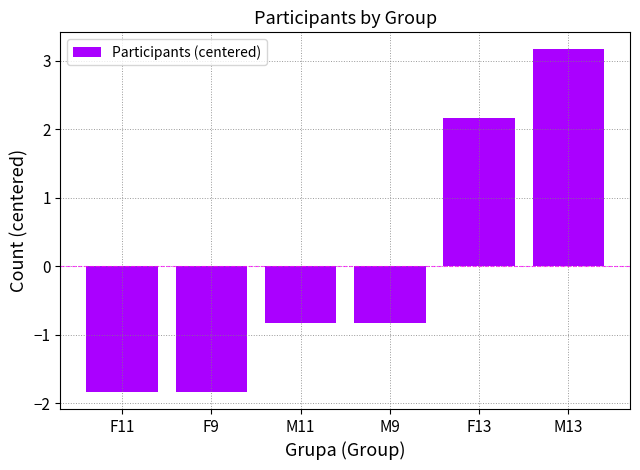

Reading right to left, extract all data points from this chart.

M13=3.2	F13=2.2	M9=-0.8	M11=-0.8	F9=-1.8	F11=-1.8